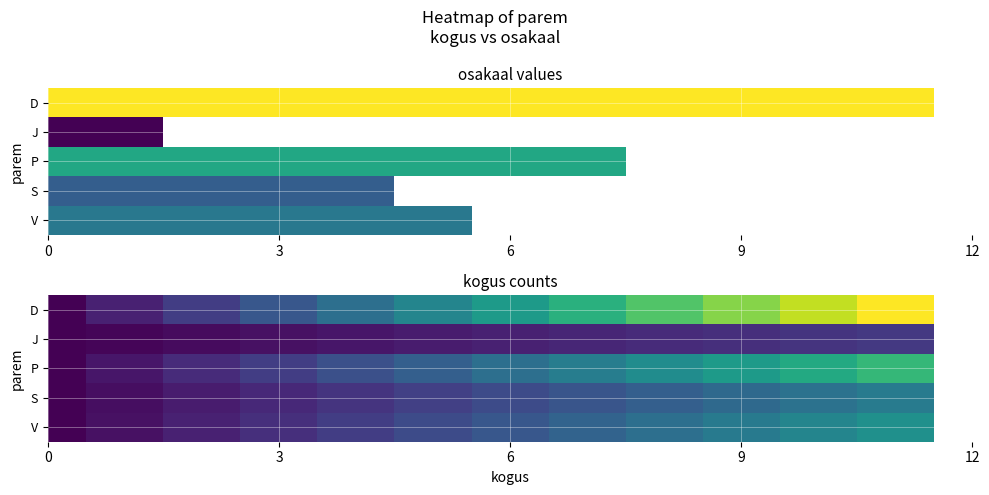

How many series are shown in this chart?

5